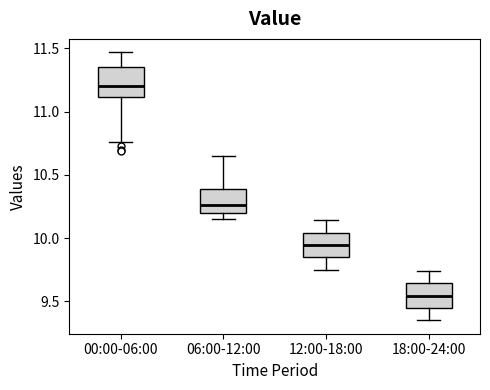

Where does the median line of the box for 12:00-18:00 sit on the y-axis? The values are not printed on the chart, so give them approximately, as read against the axis.

9.95